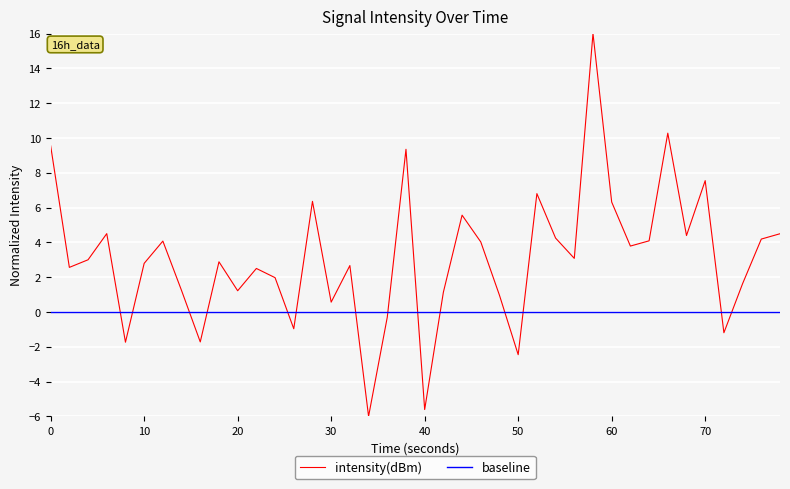

True or false: intensity(dBm) has a value of 1.2 at 20.

True